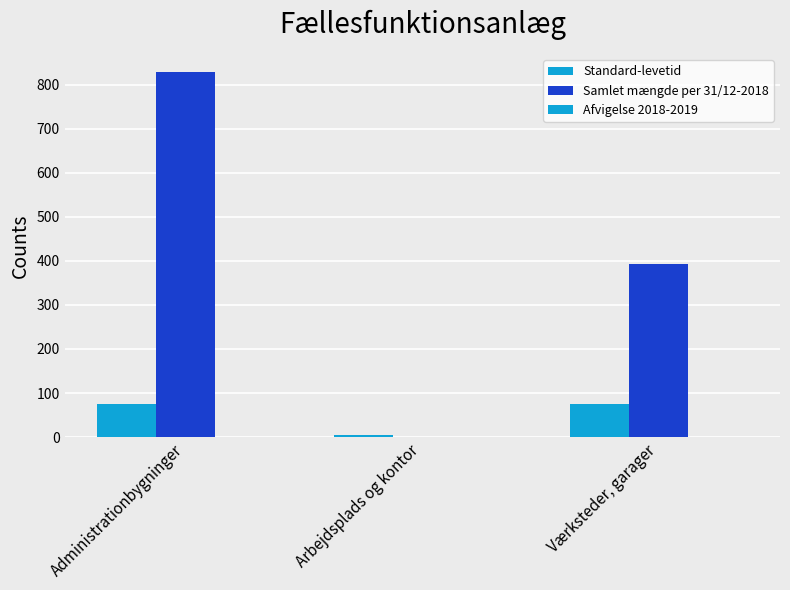

Reading left to right, what are all the values shown in this chart?

Standard-levetid: 75	5	75
Samlet mængde per 31/12-2018: 828	1	392
Afvigelse 2018-2019: 0	0	0